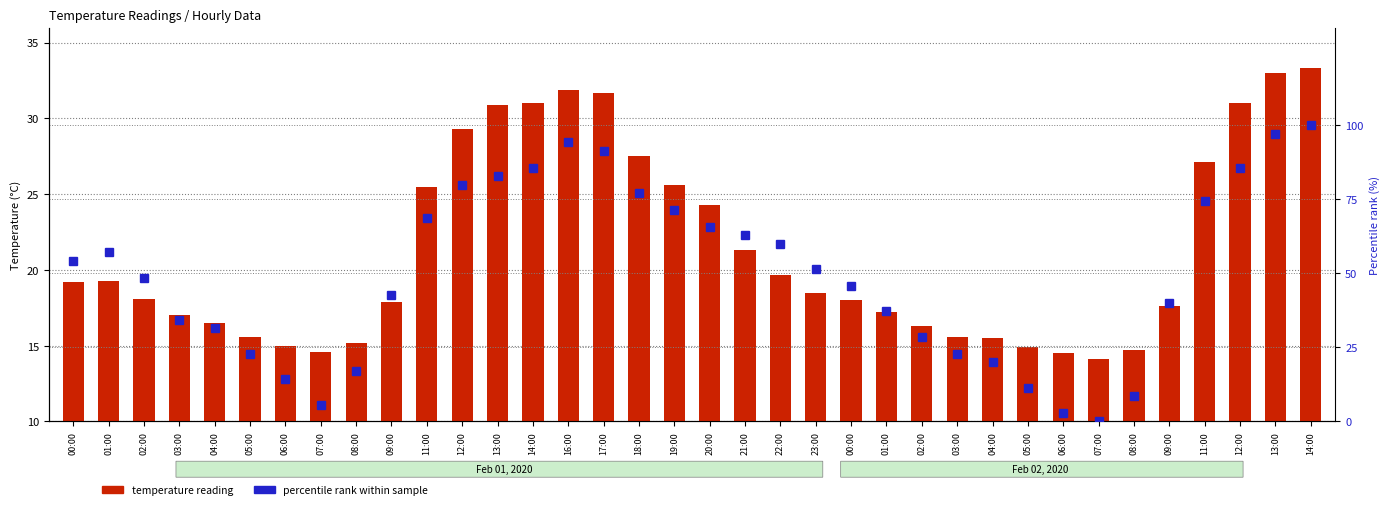

What is the difference between the maximum and minimum values in the temperature reading series?

19.2